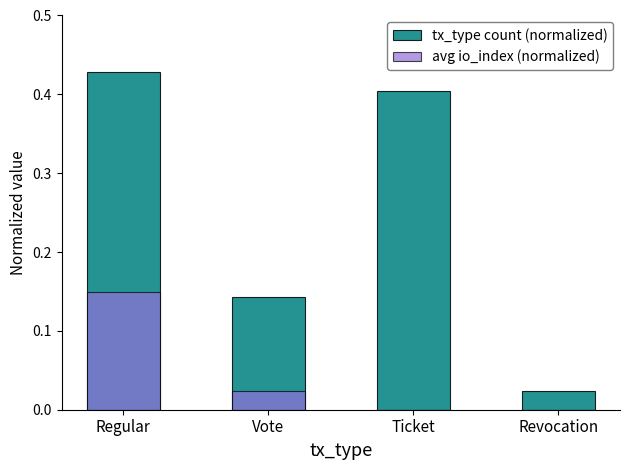

What is the difference between the maximum and minimum values in the avg io_index (normalized) series?

0.1